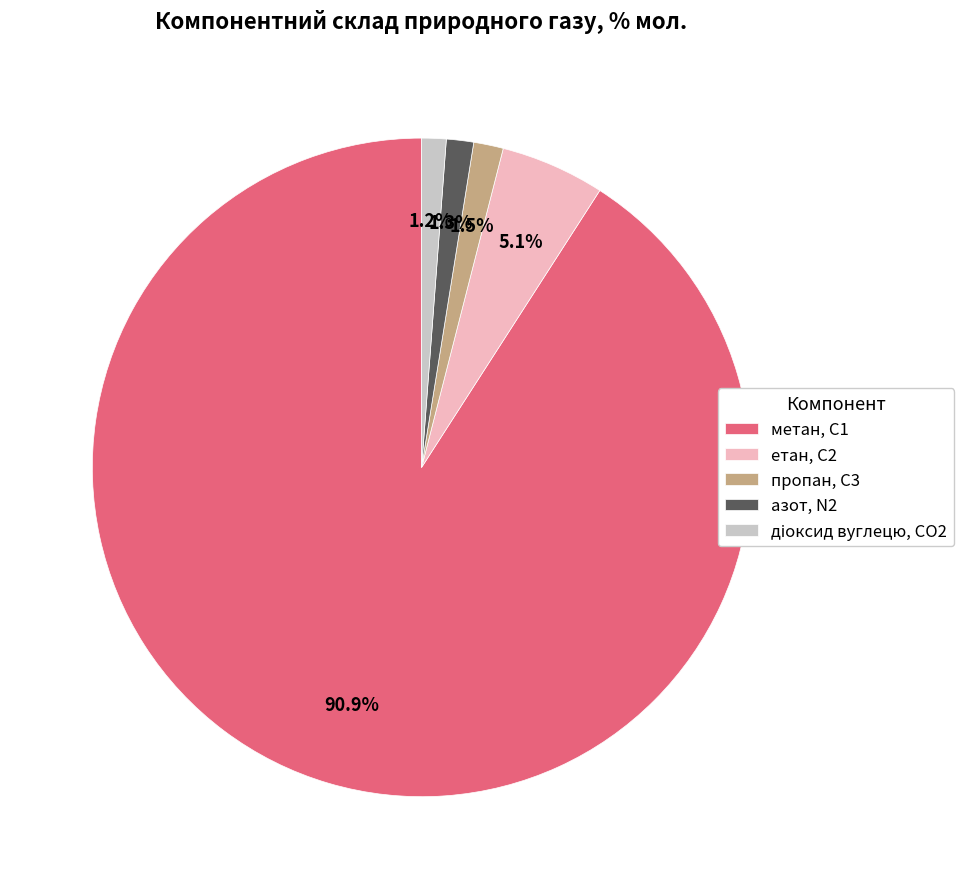

Which category has the biggest portion of the pie?

метан, С1